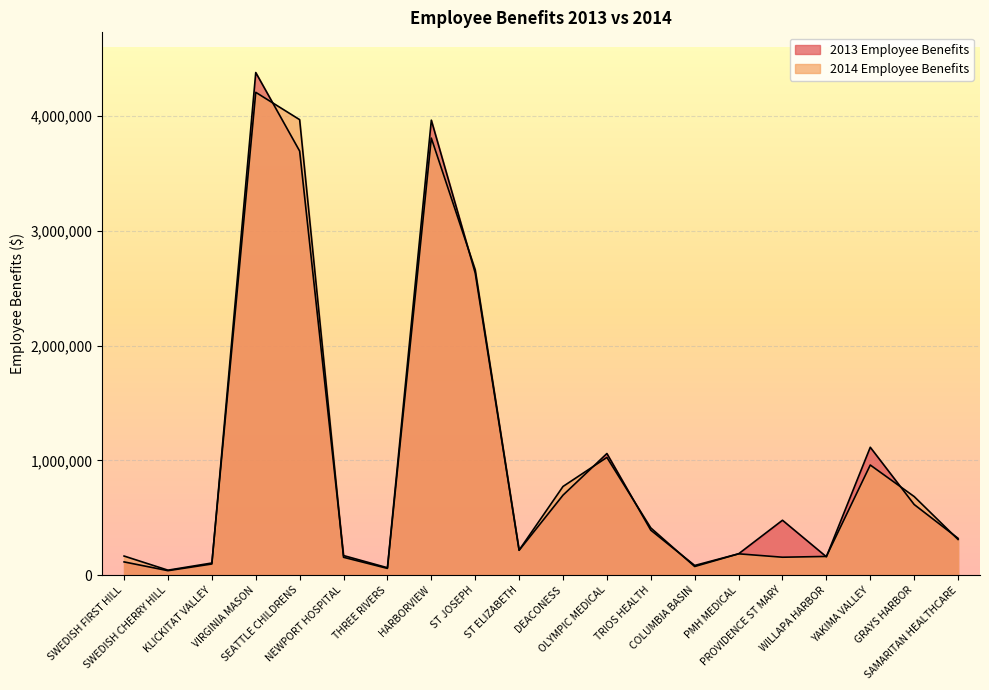

Is the value of 2013 Employee Benefits at YAKIMA VALLEY greater than the value of 2014 Employee Benefits at SAMARITAN HEALTHCARE?

Yes